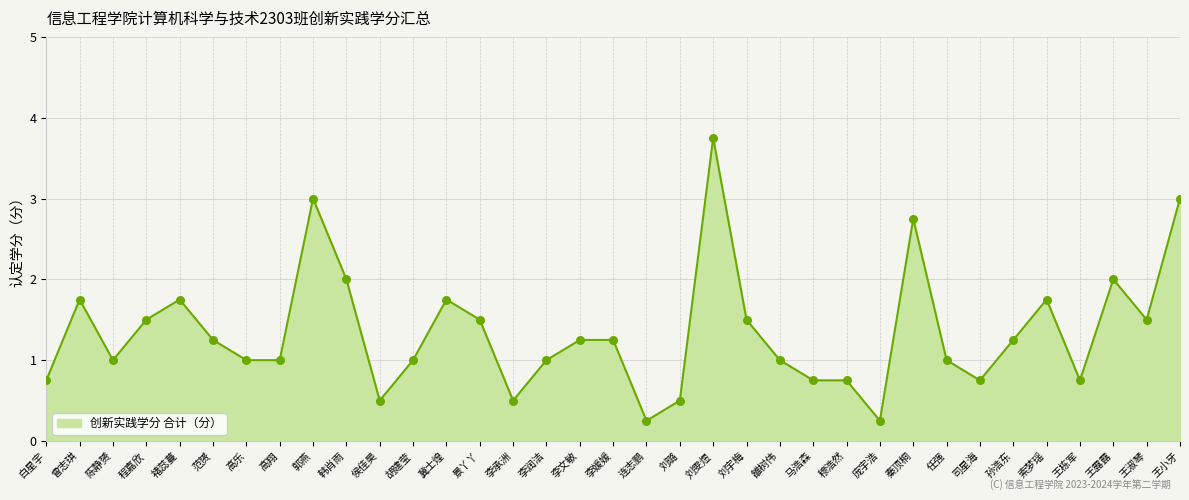

What is the change in value from 曾志琪 to 马浩森?

-1.0